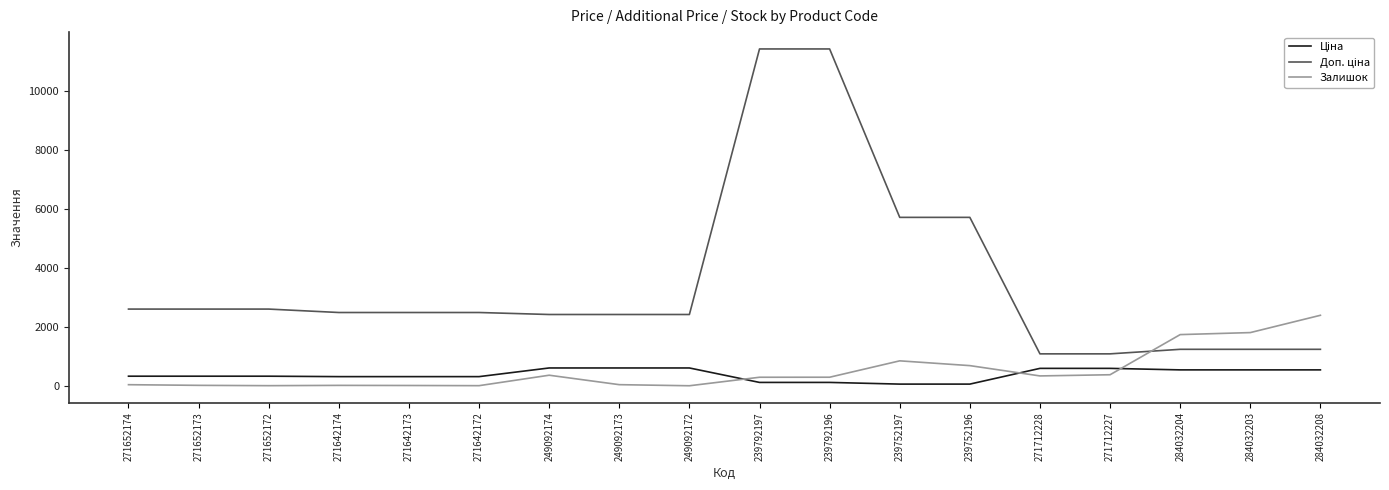

In Залишок, how many points are higher than both neighbors (excluding endpoints)?

3